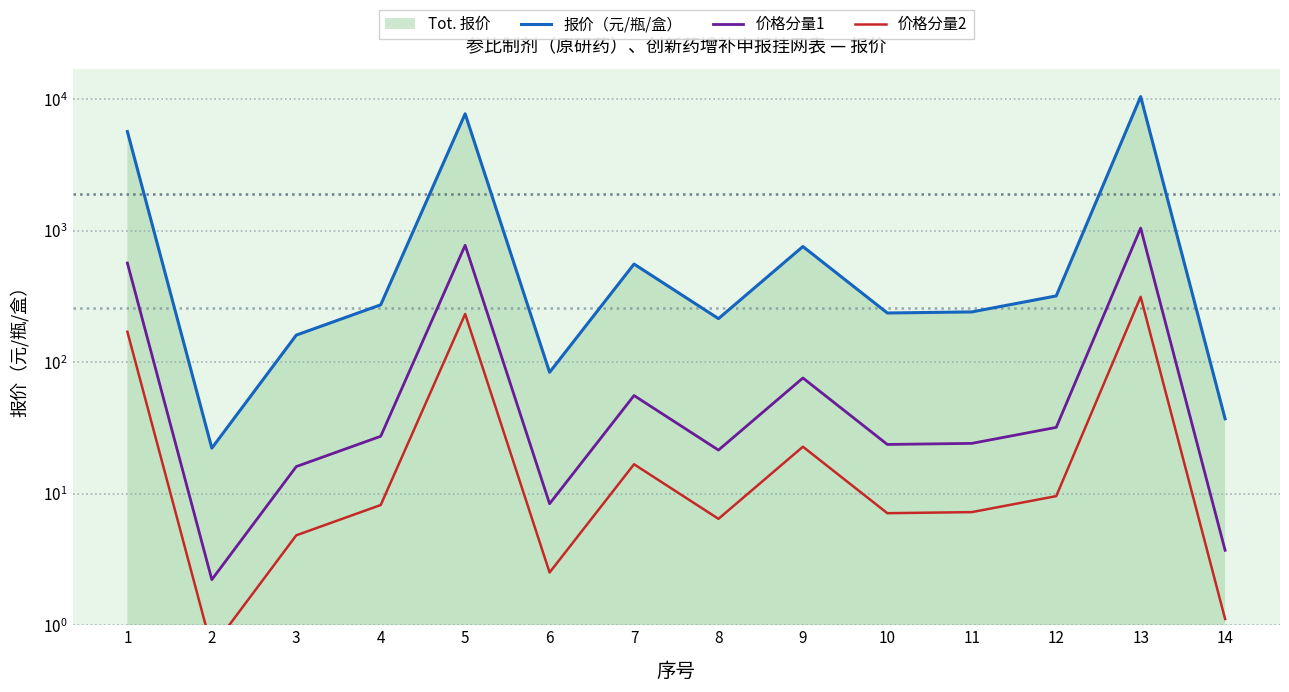

Rank the series at 5 from lowest to highest value.

价格分量2, 价格分量1, 报价（元/瓶/盒）